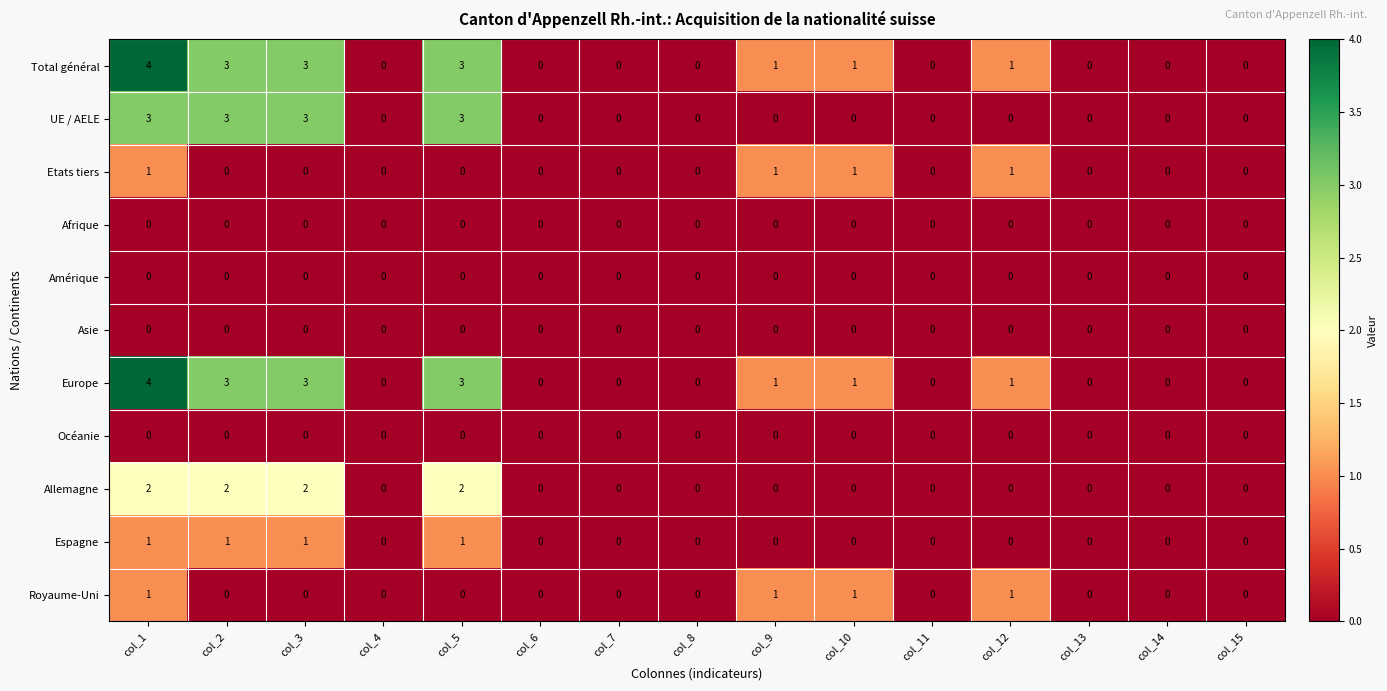

At which category is the sum across all series the highest?

col_1